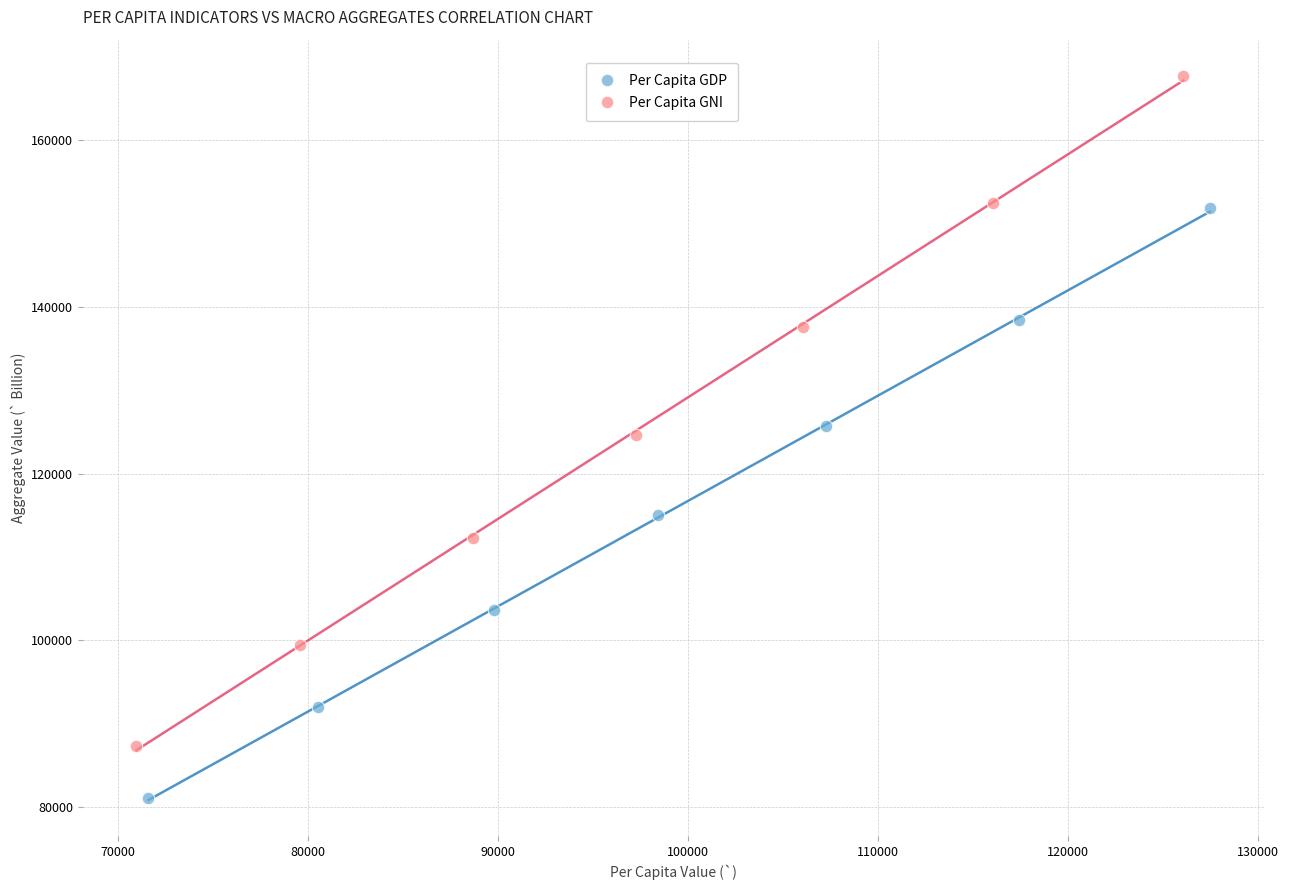

Which series contains the highest Y value?

Per Capita GNI